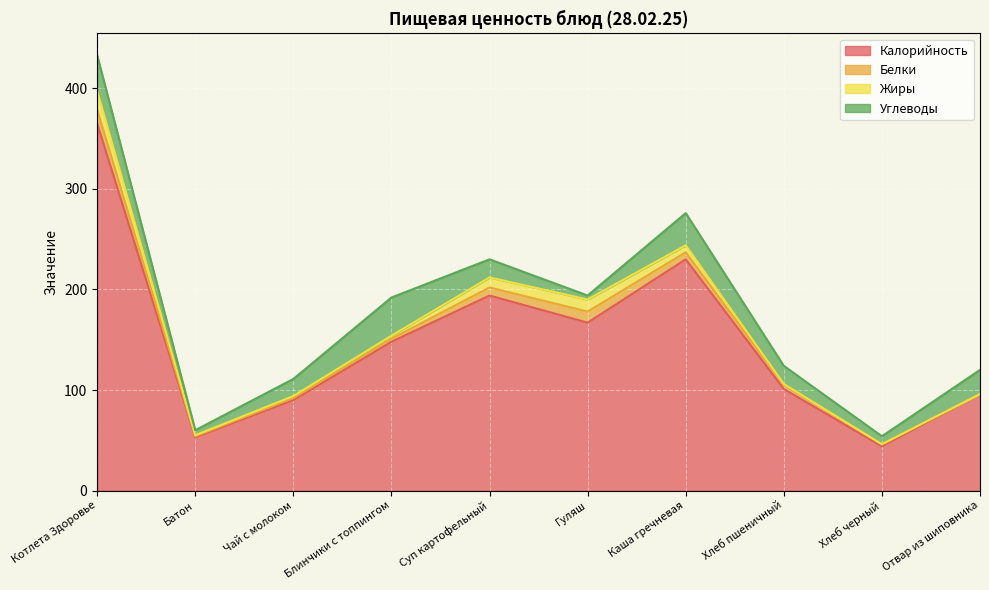

After their last crossing, which series has the higher values: Углеводы or Белки?

Углеводы